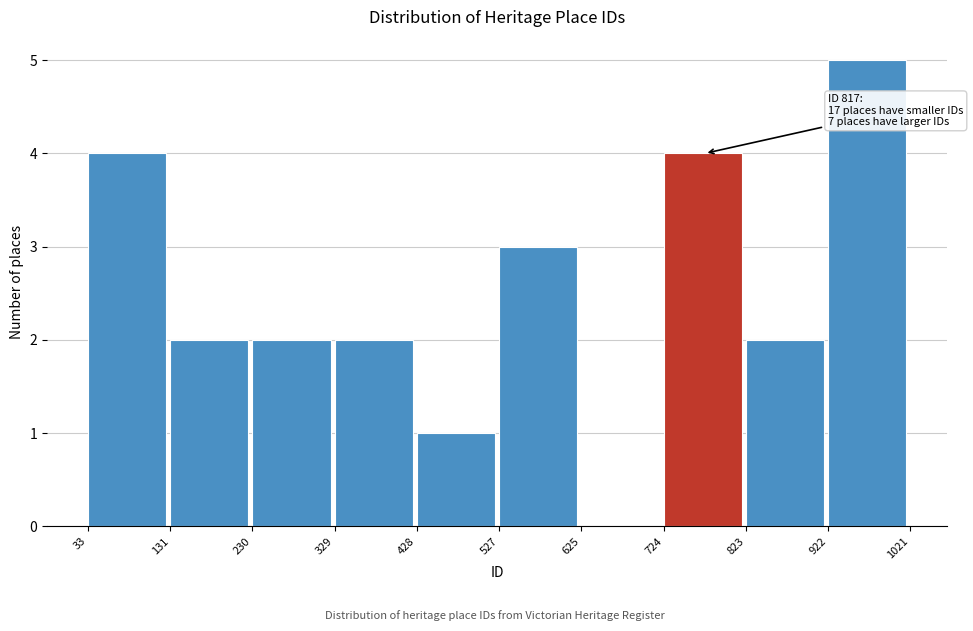

Which range on the x-axis has the tallest bar?

922 to 1021